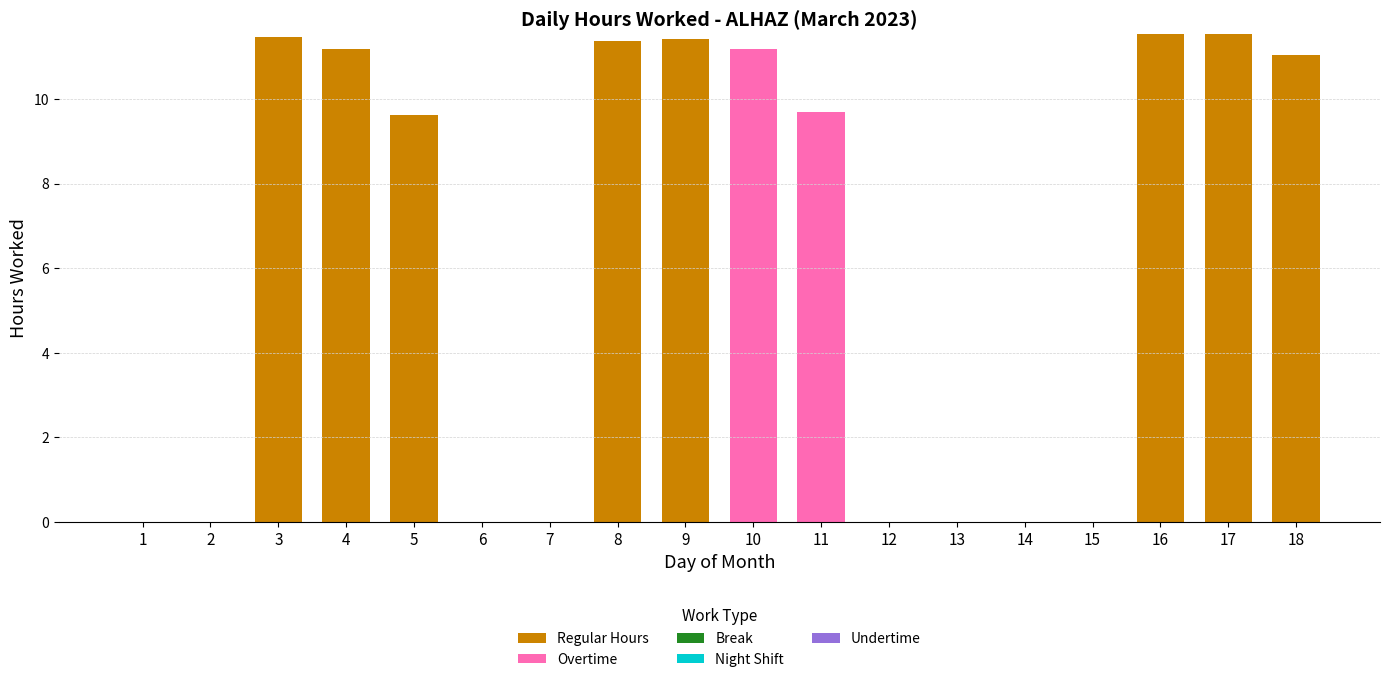

How many data points does each series have?

18